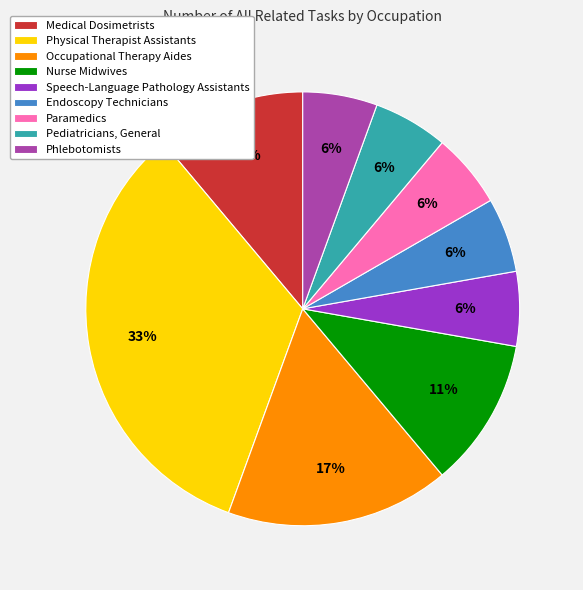

To the nearest percent, what is the average slice percentage?

11%